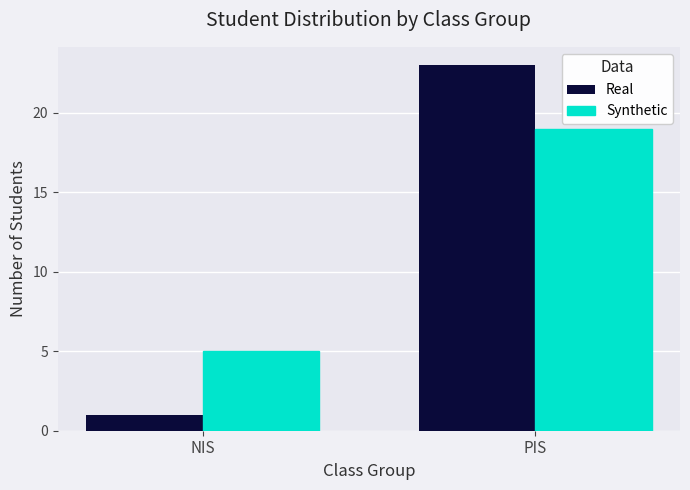

What is the label of the 1st bar from the right?

PIS